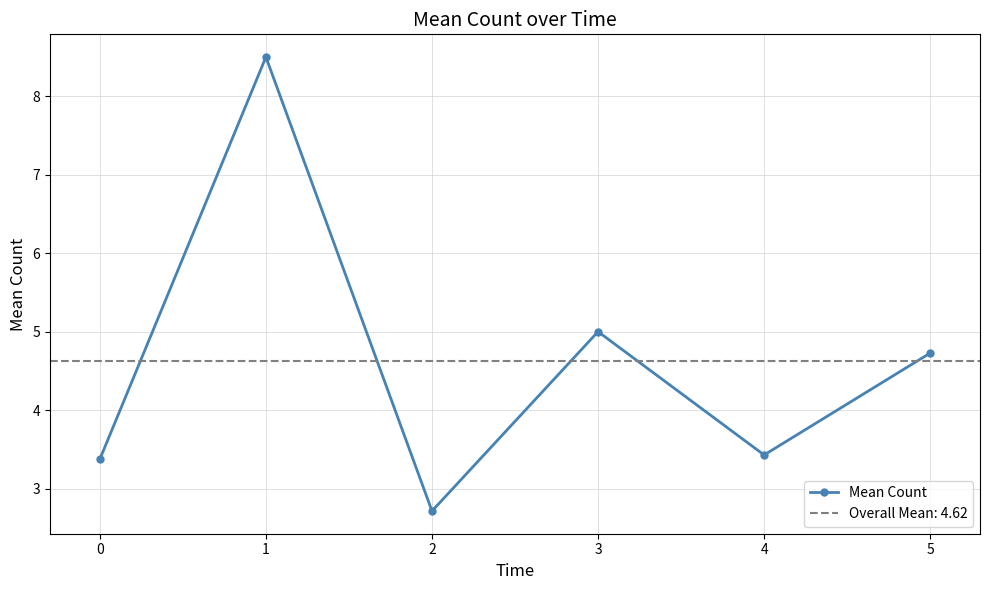

In Mean Count, how many points are higher than both neighbors (excluding endpoints)?

2